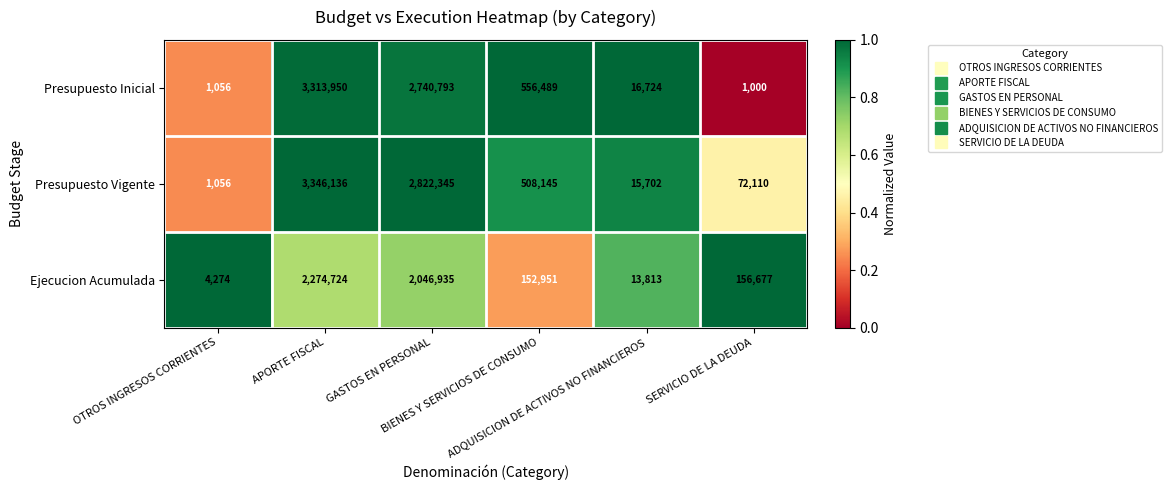

Which series has the largest total across all categories?

Presupuesto Vigente